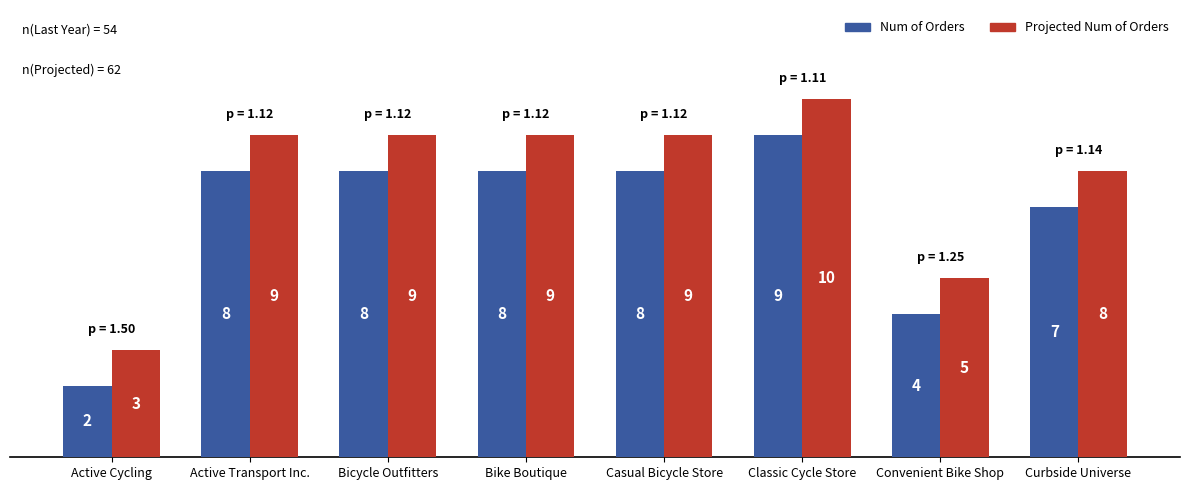

Reading left to right, what are all the values shown in this chart?

Num of Orders: Active Cycling=2	Active Transport Inc.=8	Bicycle Outfitters=8	Bike Boutique=8	Casual Bicycle Store=8	Classic Cycle Store=9	Convenient Bike Shop=4	Curbside Universe=7
Projected Num of Orders: Active Cycling=3	Active Transport Inc.=9	Bicycle Outfitters=9	Bike Boutique=9	Casual Bicycle Store=9	Classic Cycle Store=10	Convenient Bike Shop=5	Curbside Universe=8